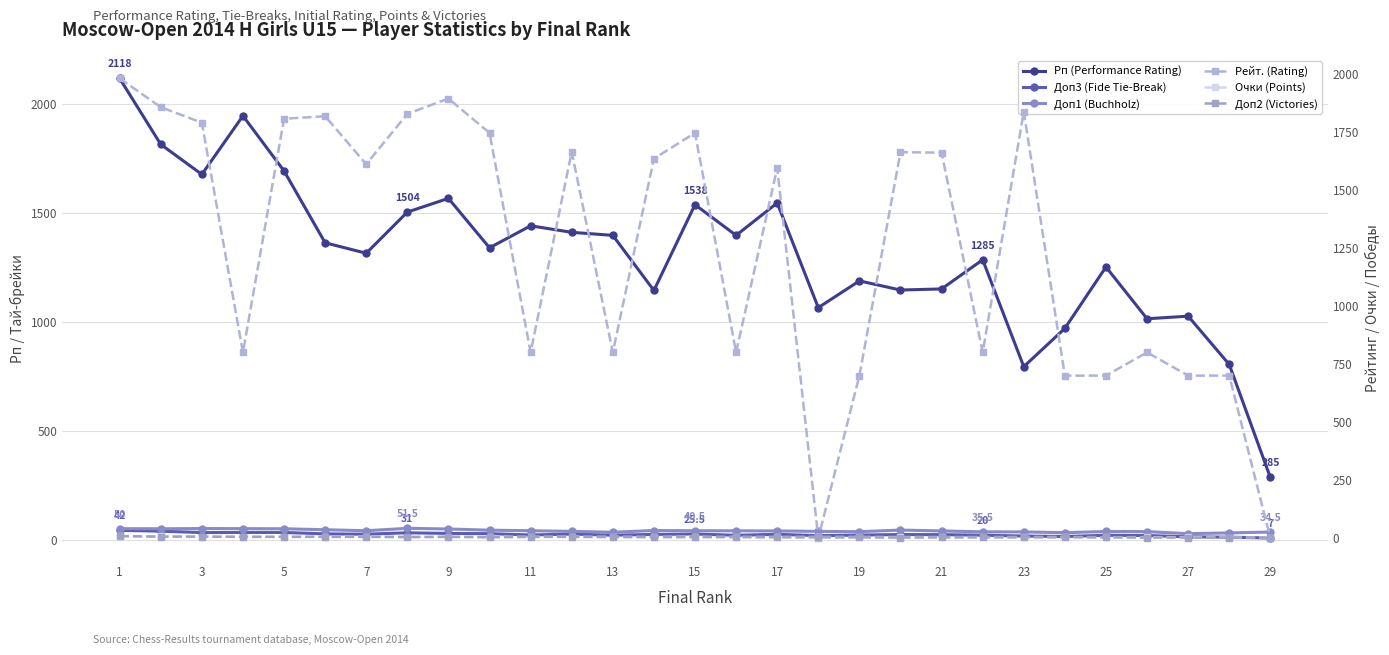

What is the sum of the Очки (Points) values at 15 and 23?

8.5